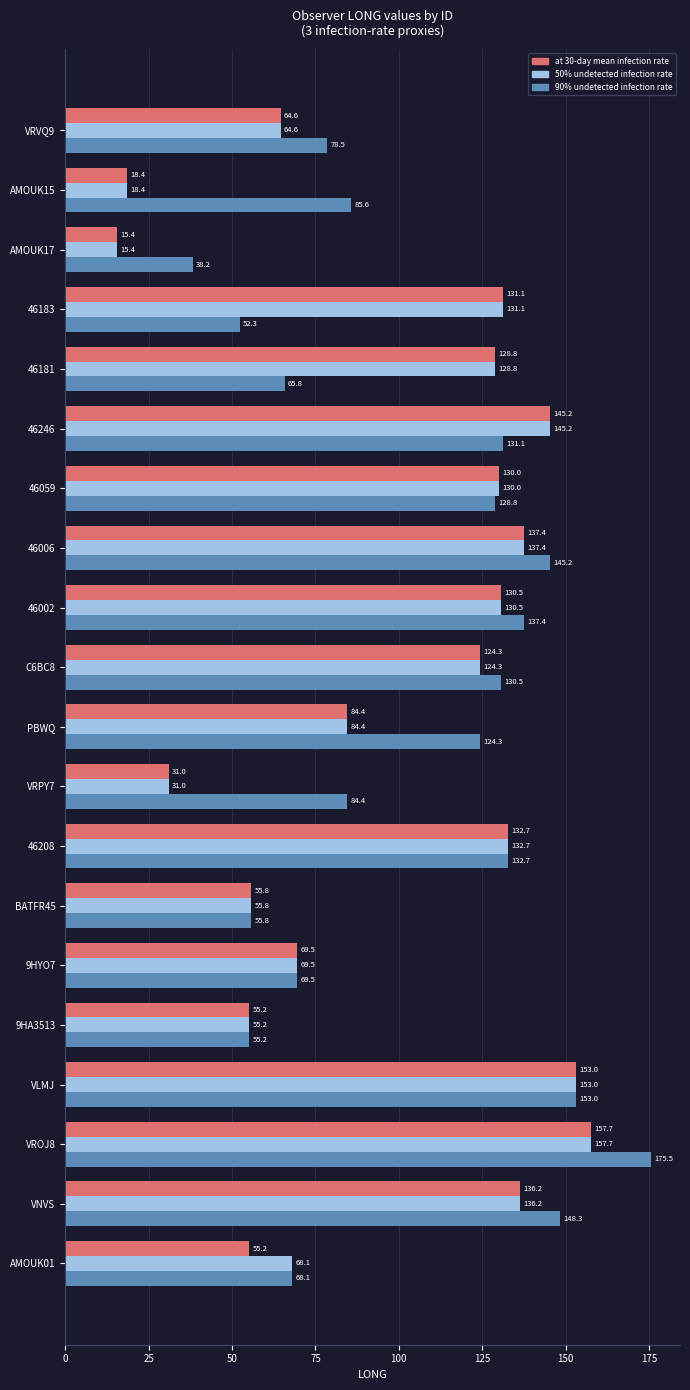

List the labels in order of 50% undetected infection rate value, largest first.

VROJ8, VLMJ, 46246, 46006, VNVS, 46208, 46183, 46002, 46059, 46181, C6BC8, PBWQ, 9HYO7, AMOUK01, VRVQ9, BATFR45, 9HA3513, VRPY7, AMOUK15, AMOUK17